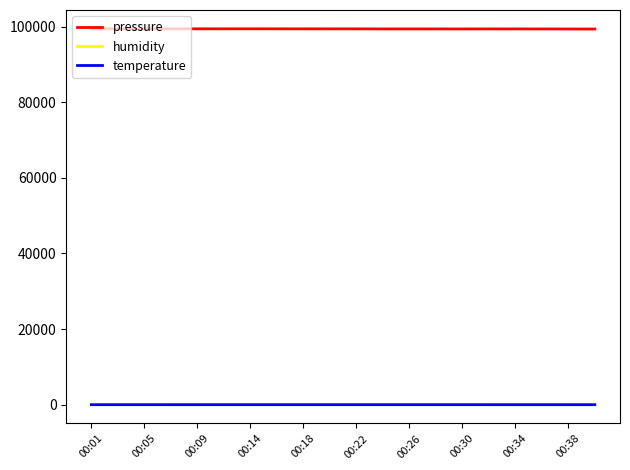

Which series has the largest range (max minus min)?

pressure